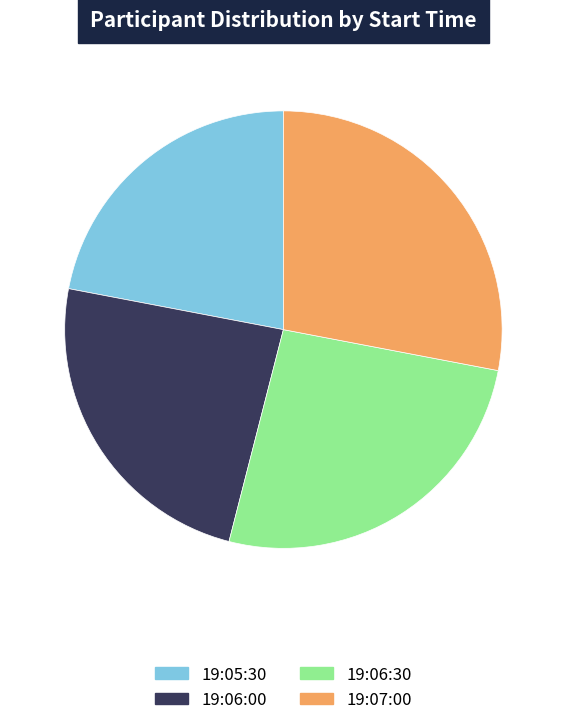

Does any single category account for the majority?

No